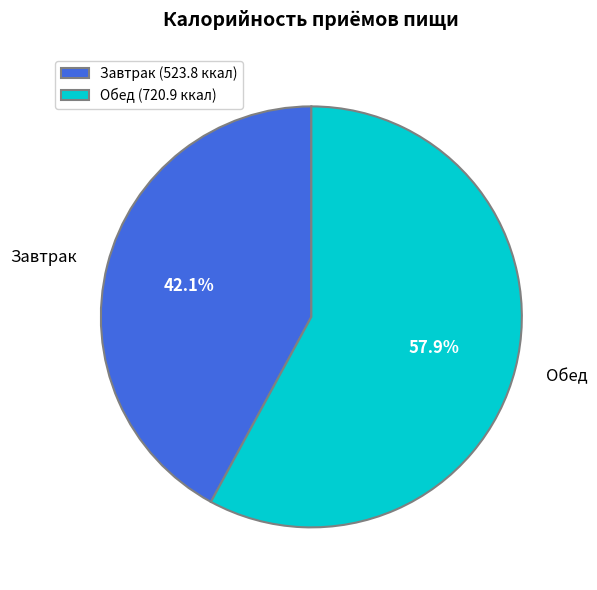

To the nearest percent, what portion does Обед represent?

58%